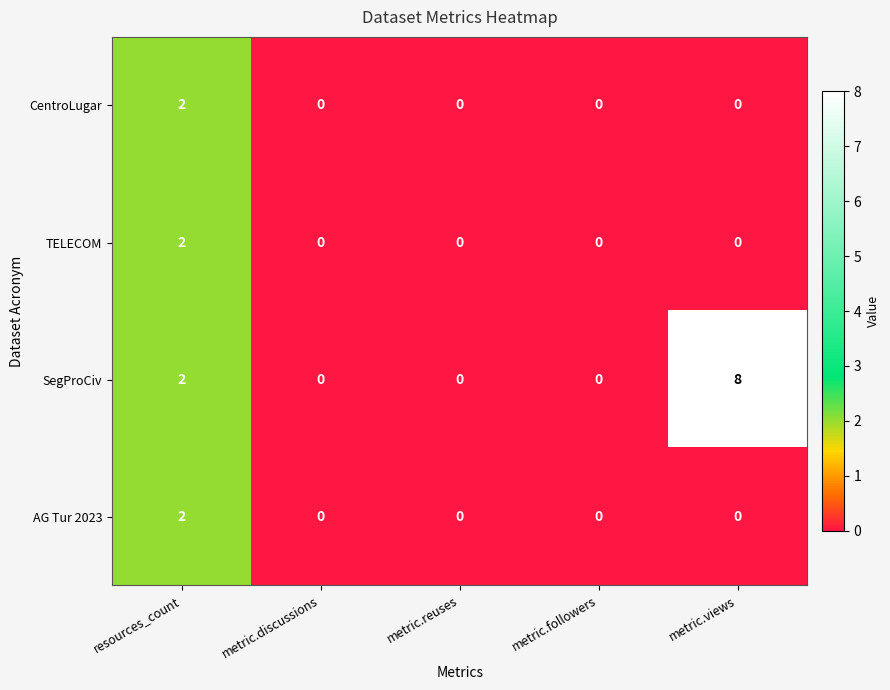

How many values in the SegProCiv series exceed 0?

2